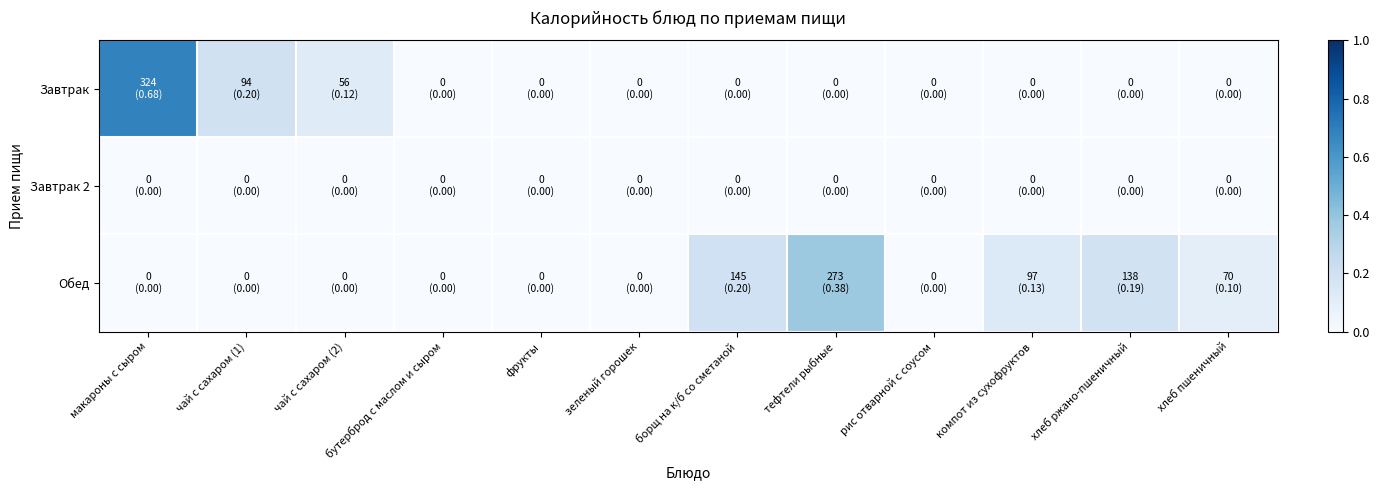

Reading left to right, list all the values displayed in this chart.

Завтрак: макароны с сыром=0.7	чай с сахаром (1)=0.2	чай с сахаром (2)=0.1	бутерброд с маслом и сыром=0.0	фрукты=0.0	зеленый горошек=0.0	борщ на к/б со сметаной=0.0	тефтели рыбные=0.0	рис отварной с соусом=0.0	компот из сухофруктов=0.0	хлеб ржано-пшеничный=0.0	хлеб пшеничный=0.0
Завтрак 2: макароны с сыром=0.0	чай с сахаром (1)=0.0	чай с сахаром (2)=0.0	бутерброд с маслом и сыром=0.0	фрукты=0.0	зеленый горошек=0.0	борщ на к/б со сметаной=0.0	тефтели рыбные=0.0	рис отварной с соусом=0.0	компот из сухофруктов=0.0	хлеб ржано-пшеничный=0.0	хлеб пшеничный=0.0
Обед: макароны с сыром=0.0	чай с сахаром (1)=0.0	чай с сахаром (2)=0.0	бутерброд с маслом и сыром=0.0	фрукты=0.0	зеленый горошек=0.0	борщ на к/б со сметаной=0.2	тефтели рыбные=0.4	рис отварной с соусом=0.0	компот из сухофруктов=0.1	хлеб ржано-пшеничный=0.2	хлеб пшеничный=0.1